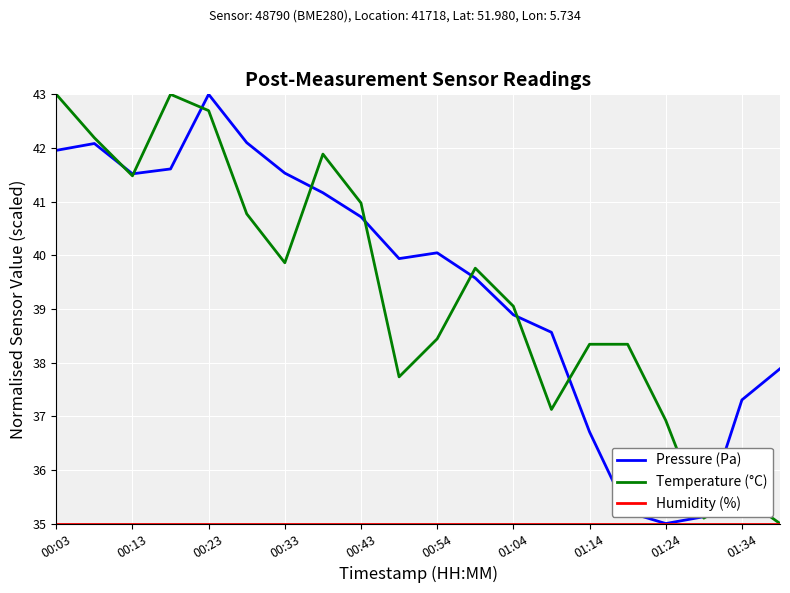

What is the minimum value shown in the chart?

35.0